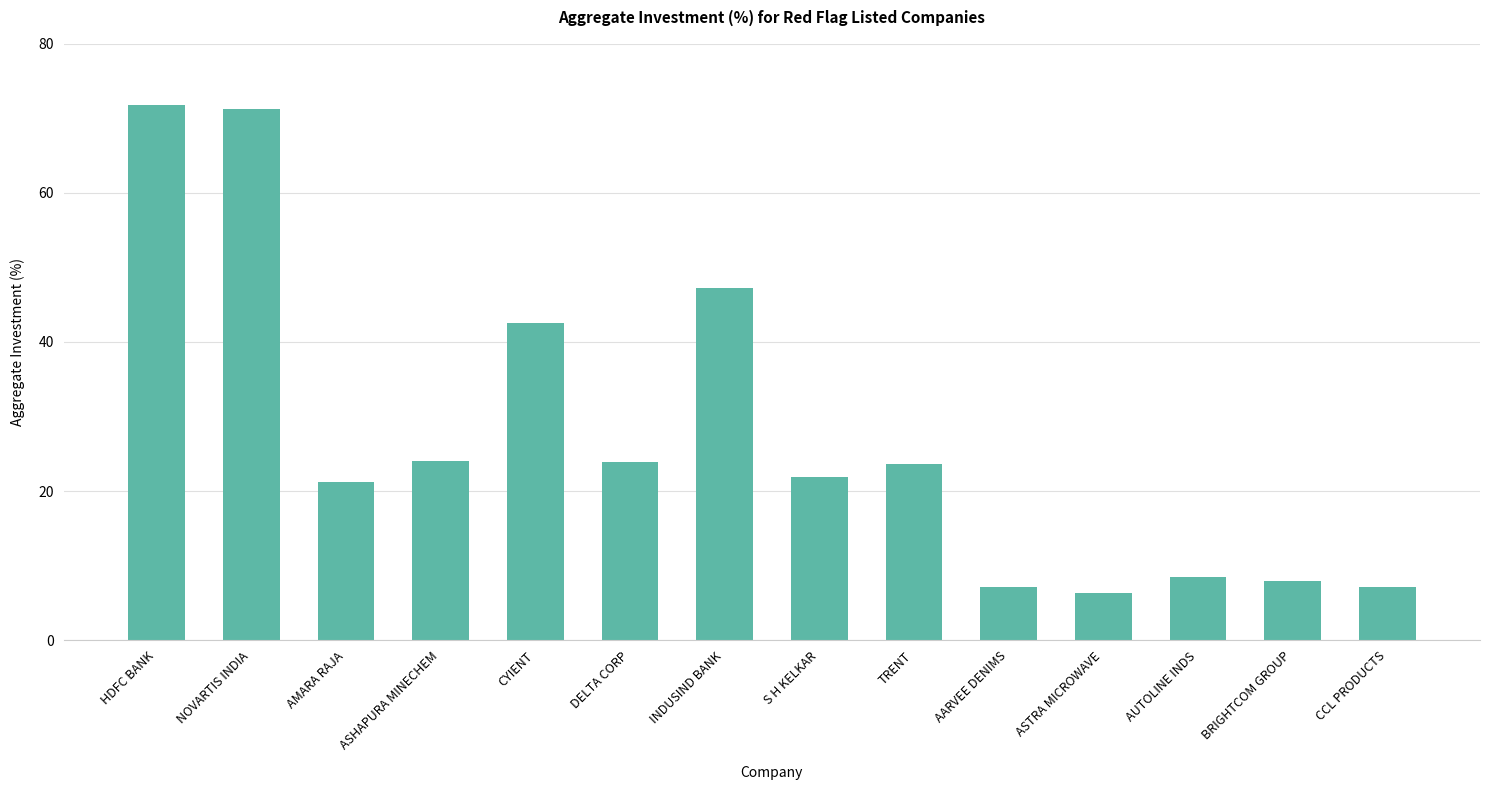

What is the value of the 9th bar from the left?

23.7